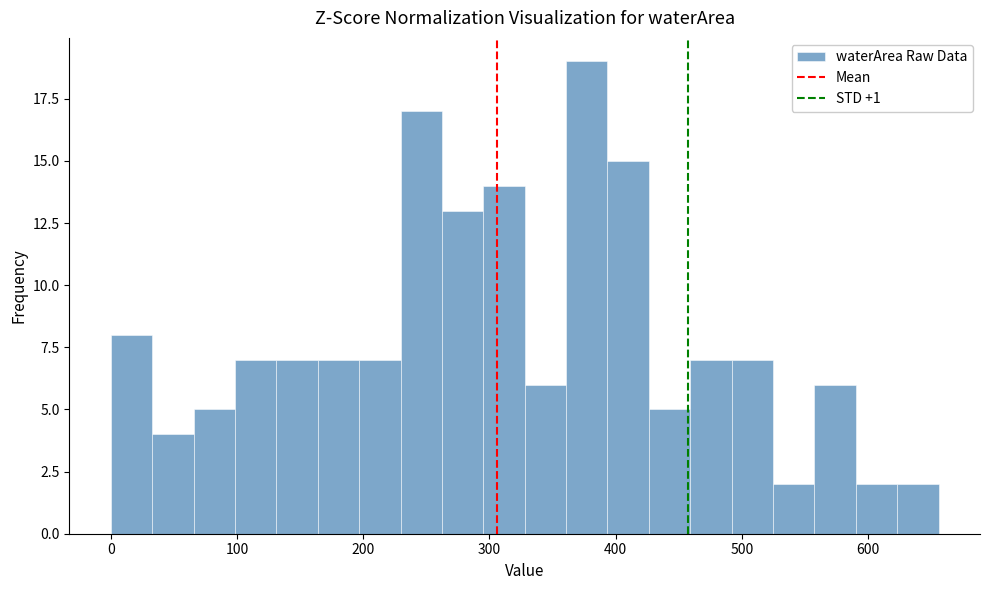

Around what value on the x-axis is the tallest bar? Give the approximate position of its centre, as read against the axis.

380